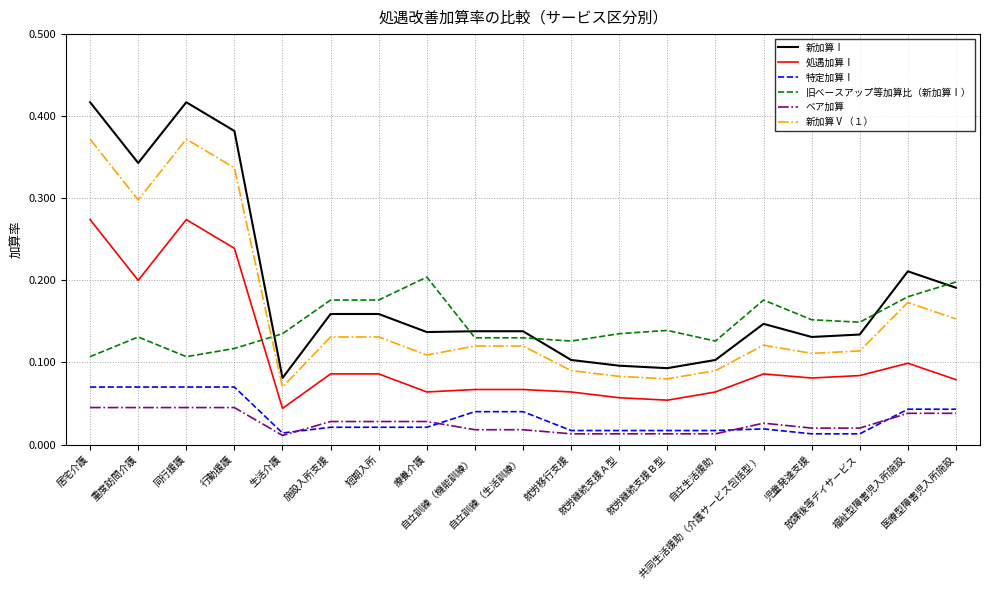

True or false: 新加算Ⅴ（１） and ベア加算 intersect in this chart.

False